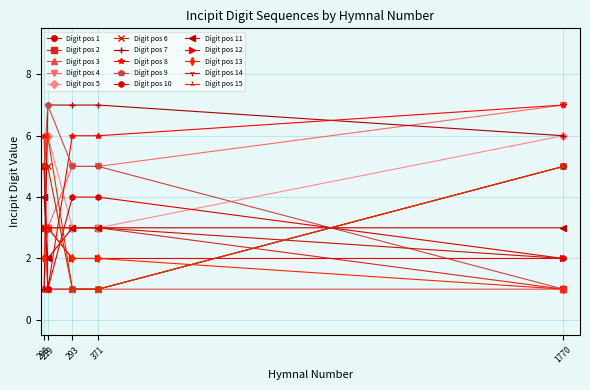

True or false: Digit pos 1 has more than 1 interior local peaks.

False